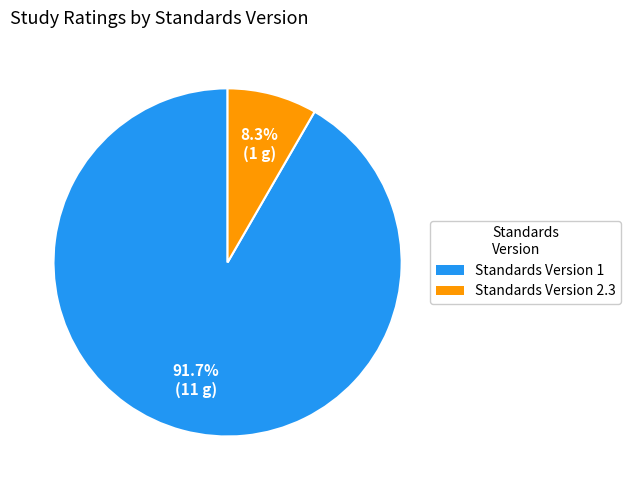

How many segments does this pie chart have?

2